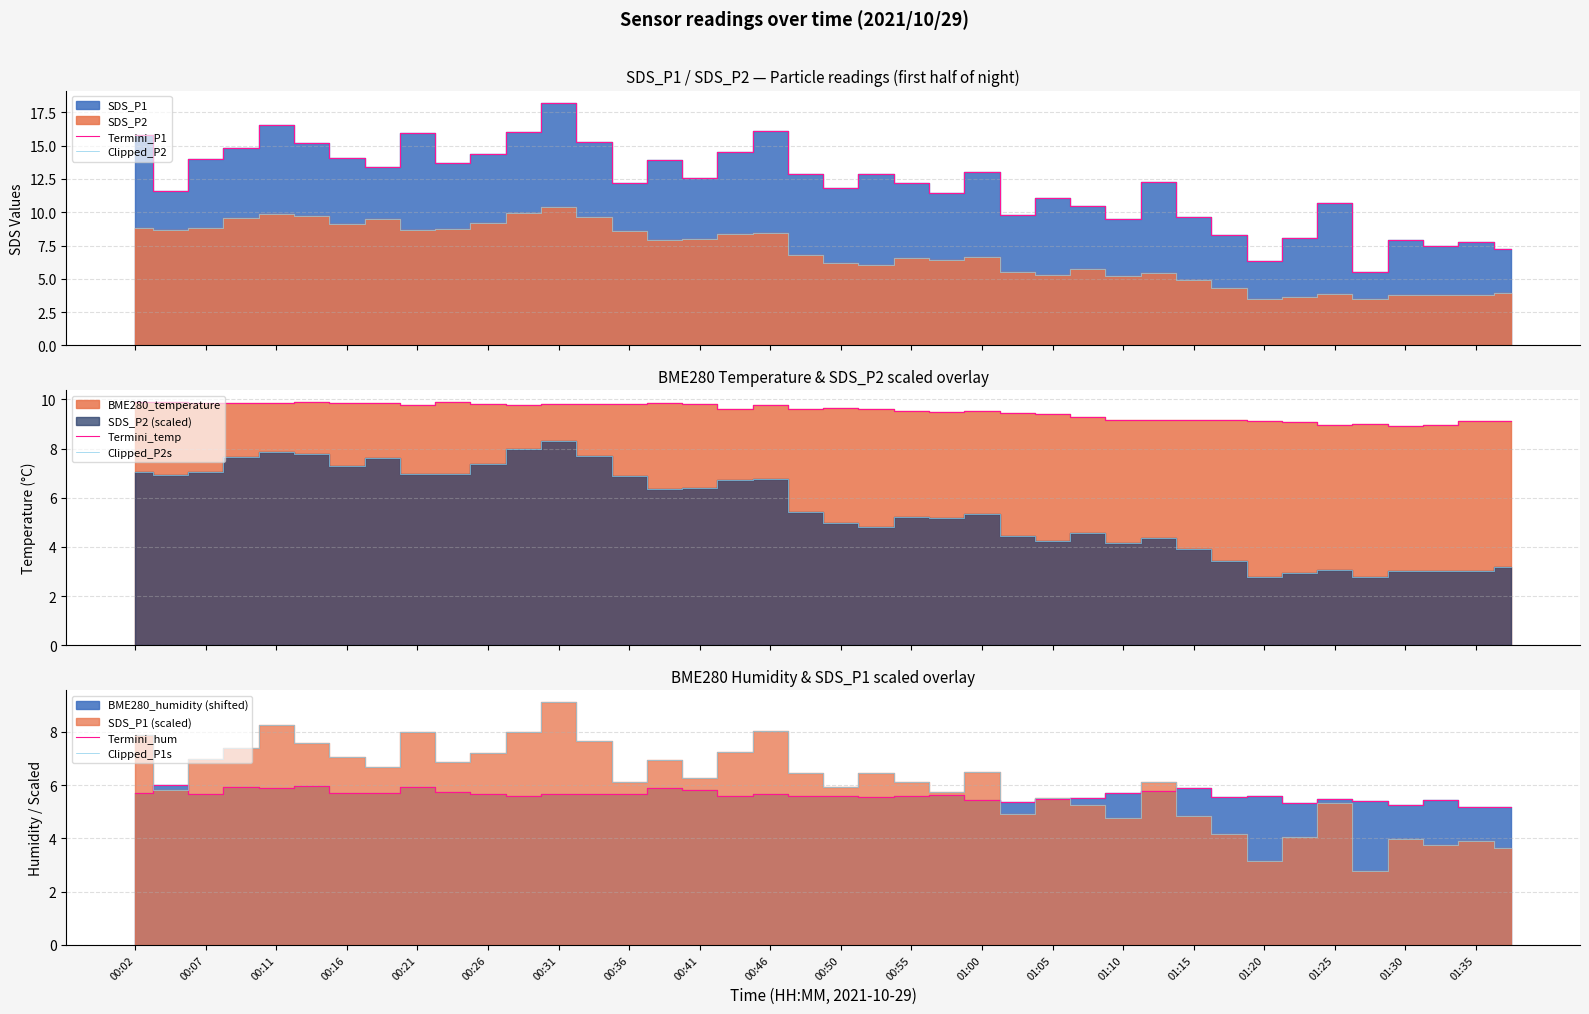

Count the number of categories in the chart.

40